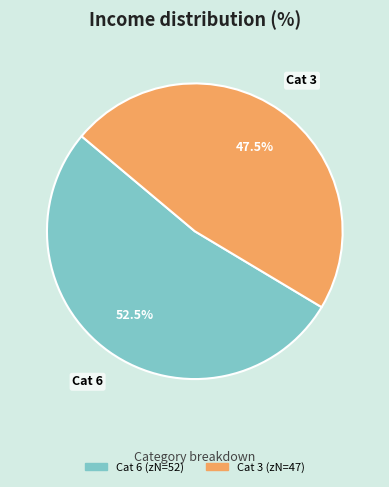

To the nearest percent, what is the difference between the largest and smallest slice percentages?

5%